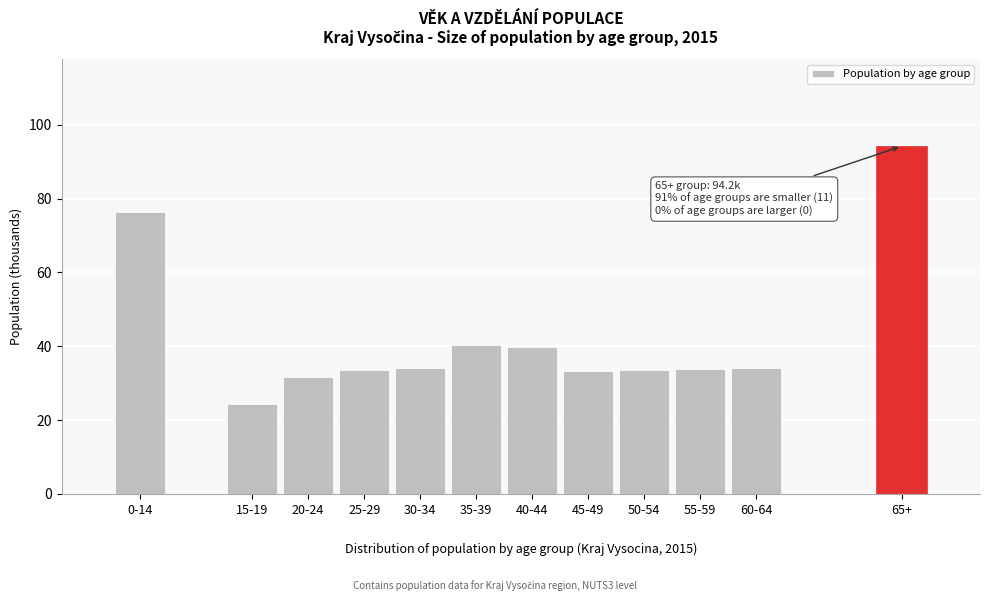

What is the greatest value displayed?

94.2